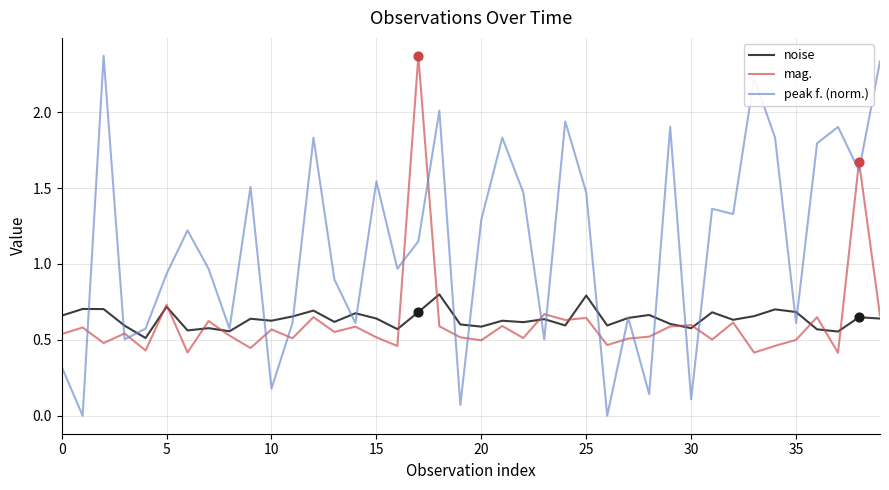

Which series has the largest total across all categories?

peak f. (norm.)